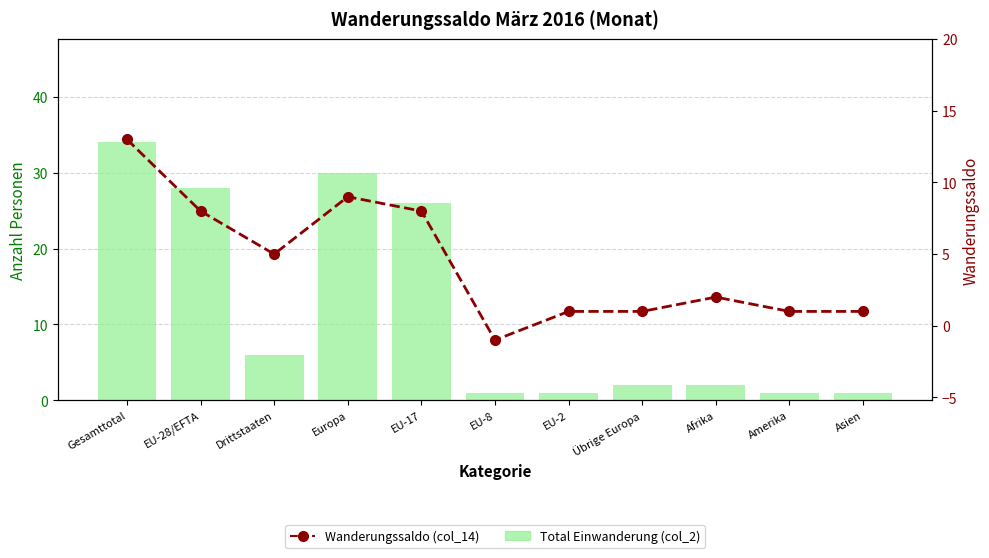

What is the maximum value for Total Einwanderung (col_2)?

34